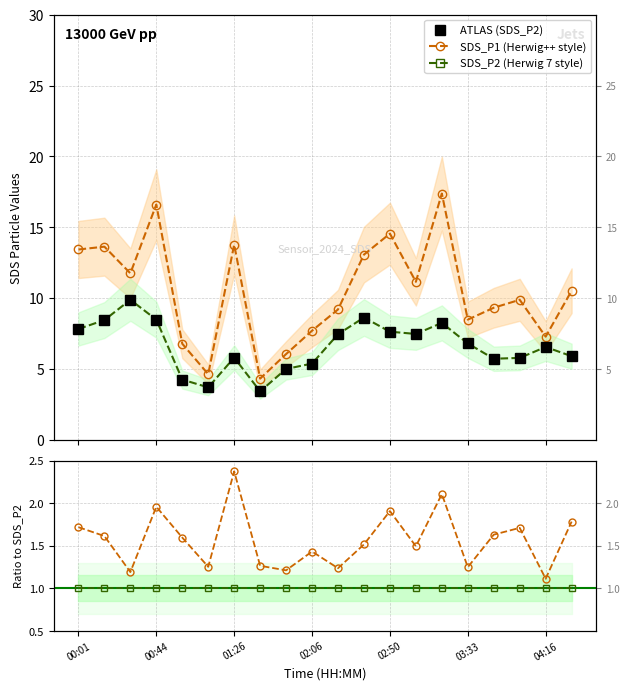

Which series has the largest total across all categories?

SDS_P1 (Herwig++ style)